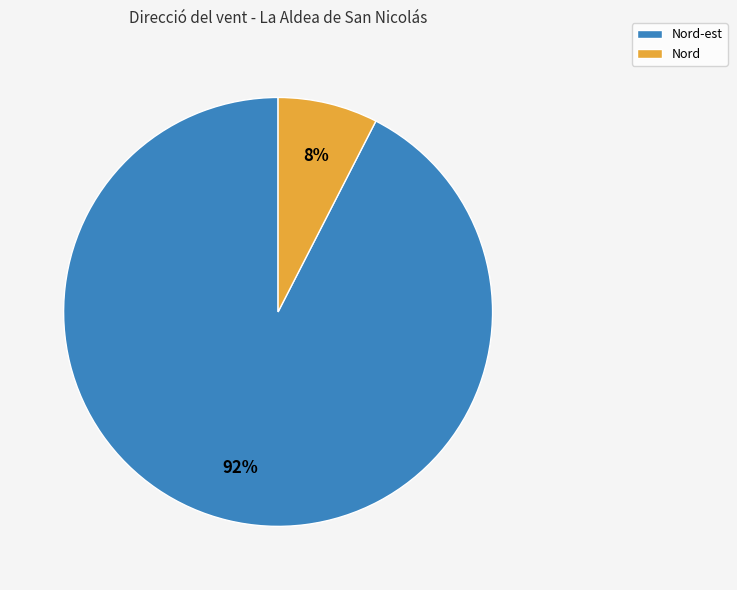

Rank the categories by value from highest to lowest.

Nord-est, Nord